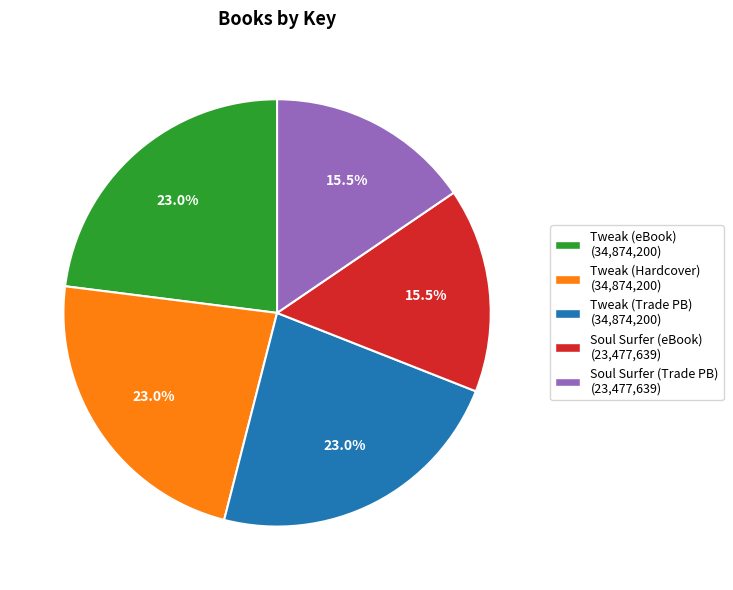

How many slices are in this pie chart?

5